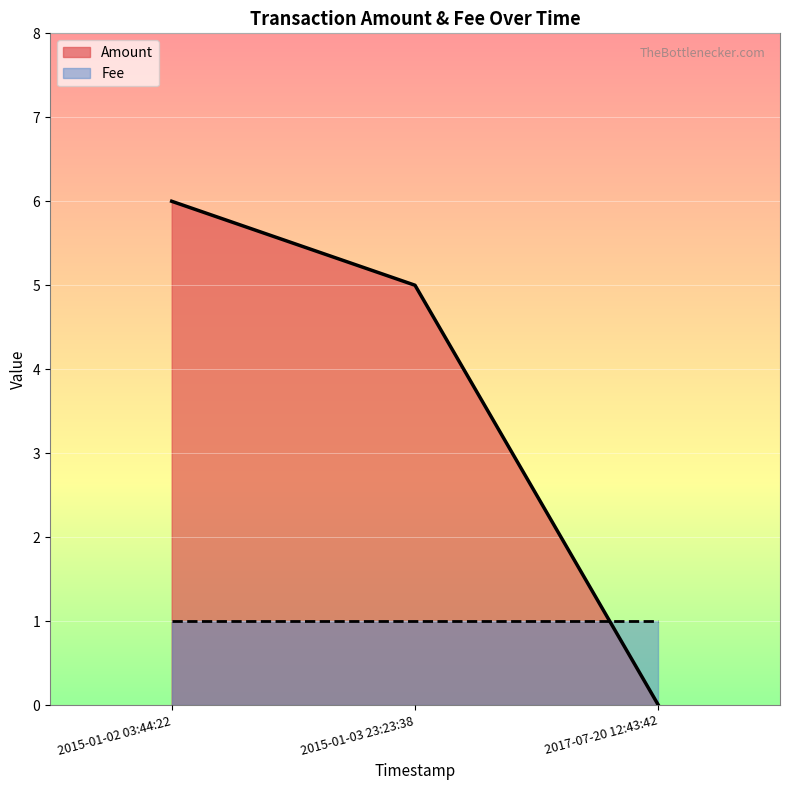

At which label does Amount first exceed 5?

2015-01-02 03:44:22